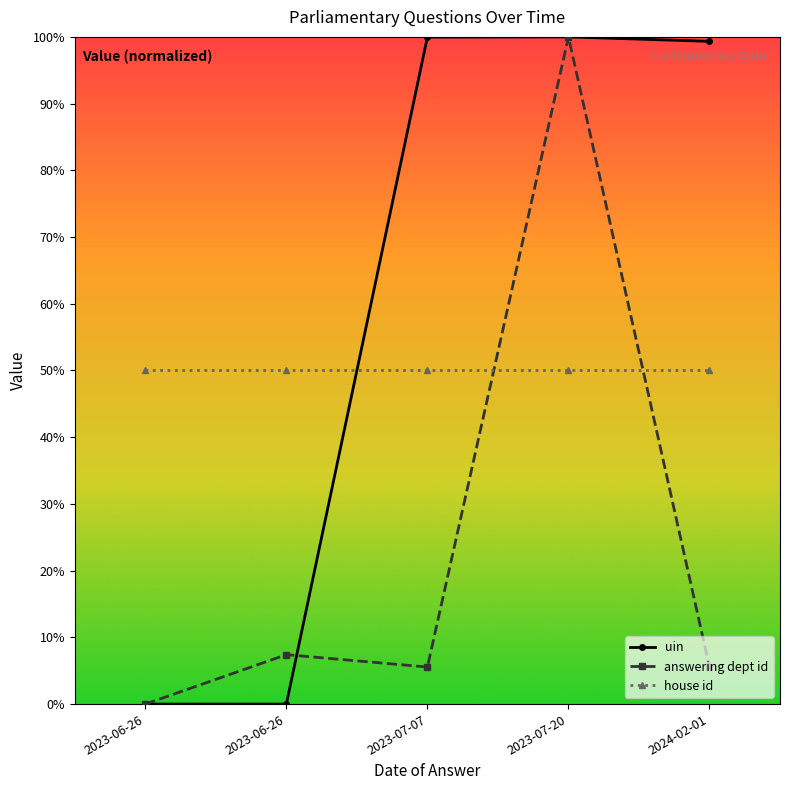

Does the chart have visible grid lines?

No